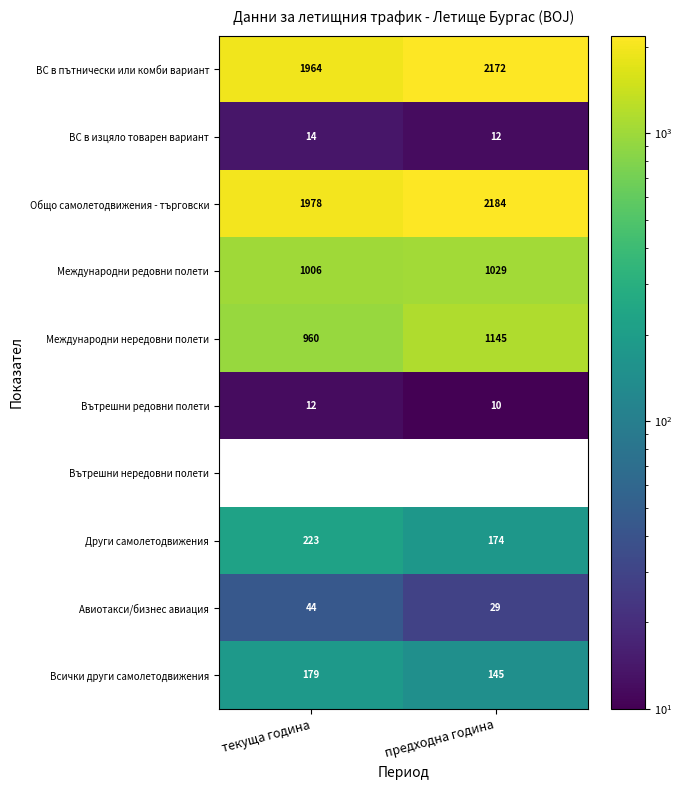

How many series are shown in this chart?

10